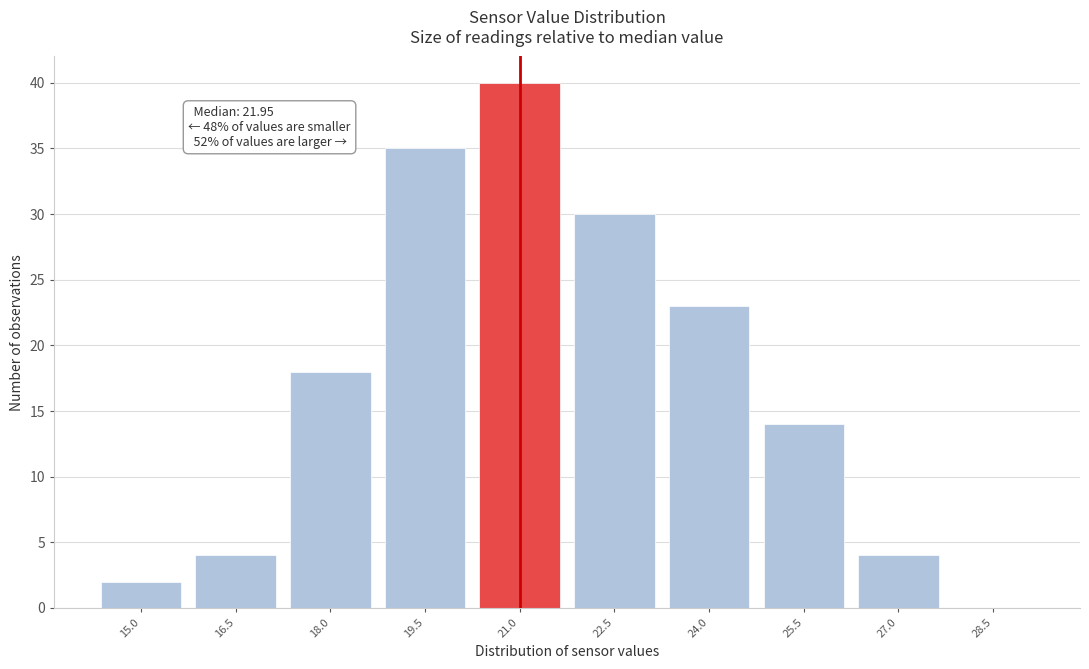

Reading right to left, transcribe all the data shown in this chart.

28.5=0	27.0=4	25.5=14	24.0=23	22.5=30	21.0=40	19.5=35	18.0=18	16.5=4	15.0=2